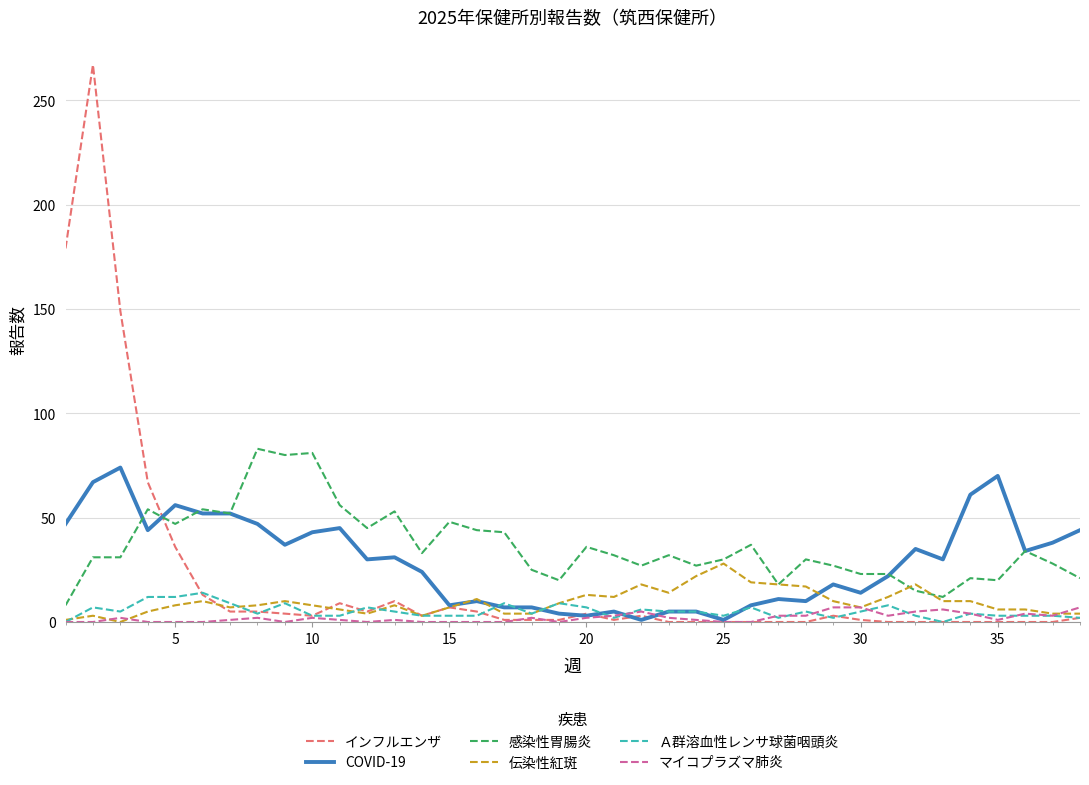

True or false: マイコプラズマ肺炎 and 感染性胃腸炎 cross at least once.

False